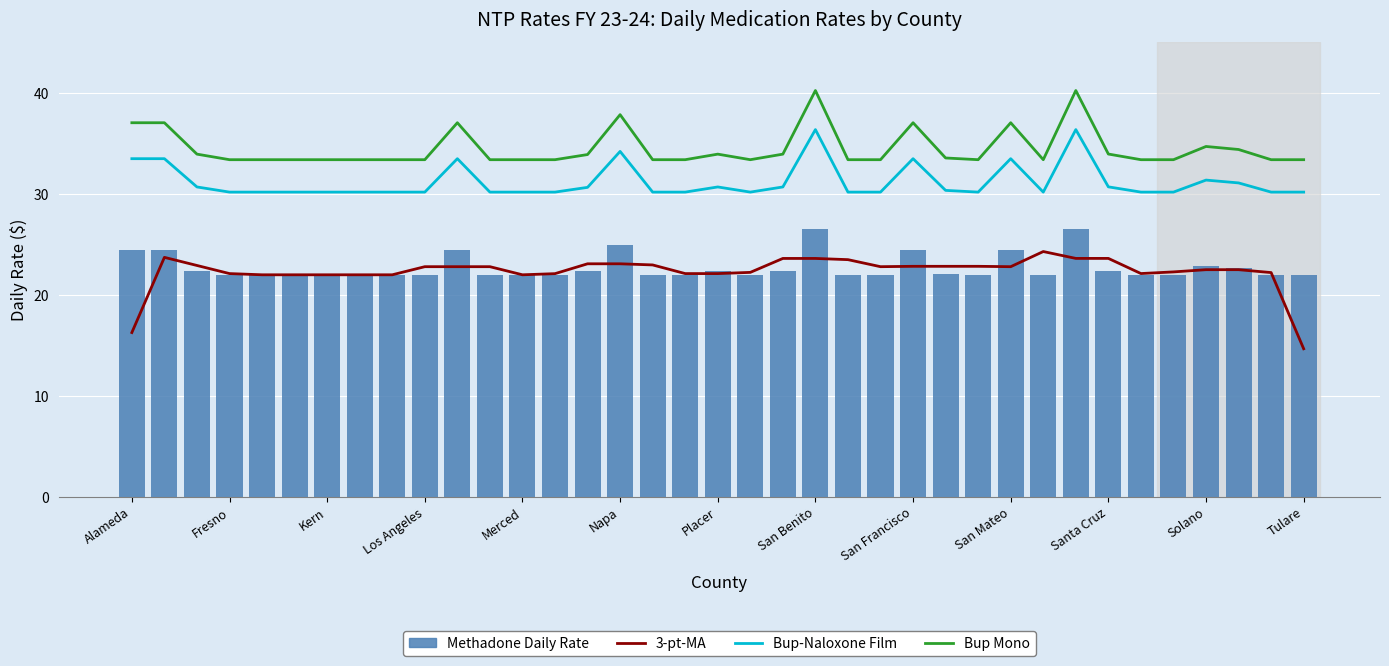

Is it true that Buprenorphine Mono equals 33.9 at 14?

True